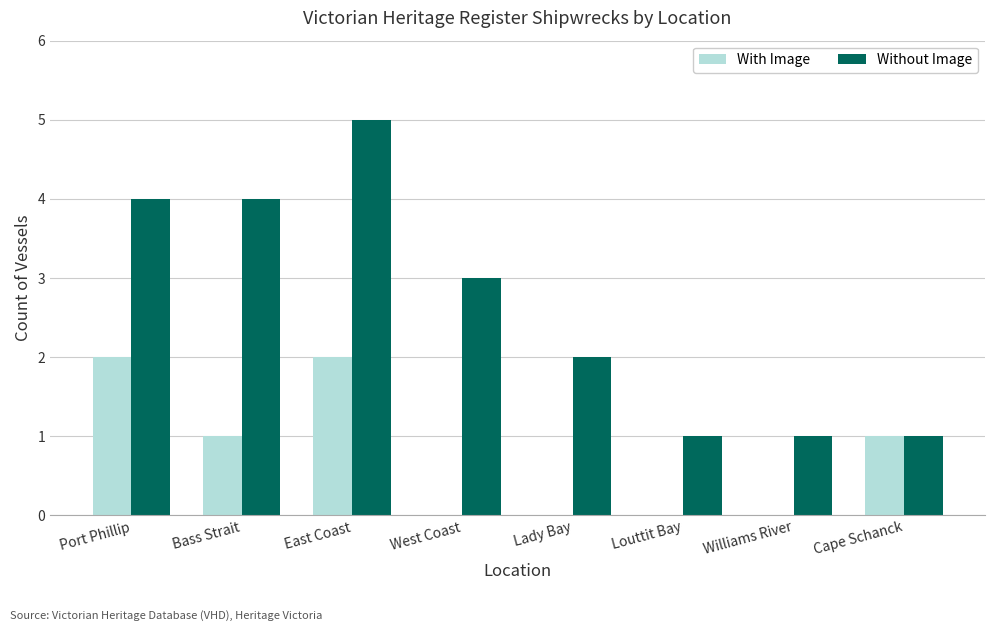

The value of With Image at Port Phillip is 2. True or false?

True